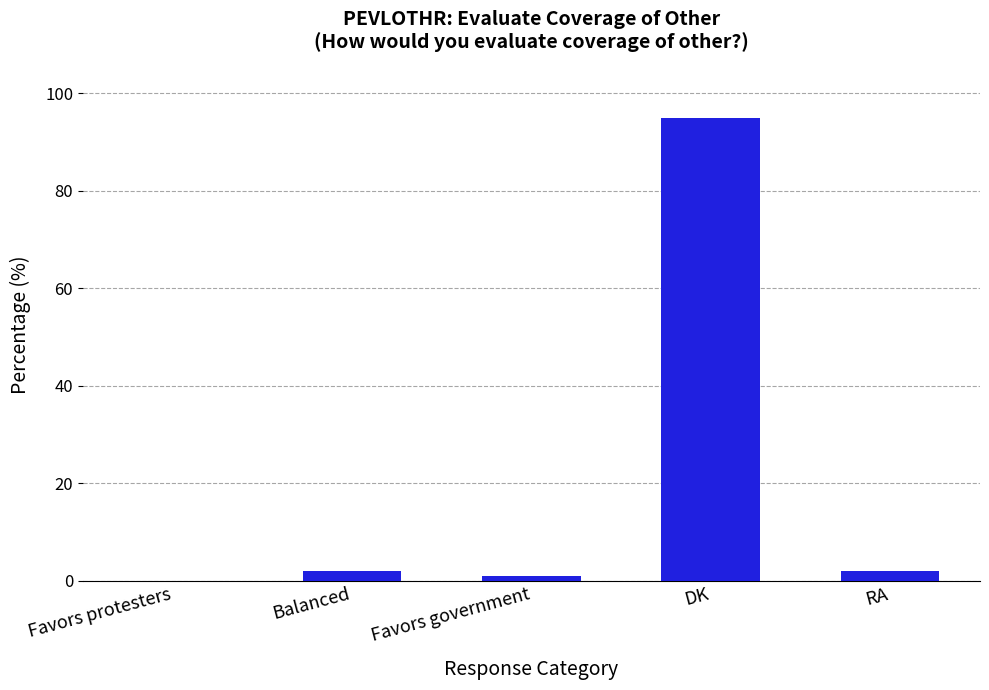

What is the greatest value displayed?

95